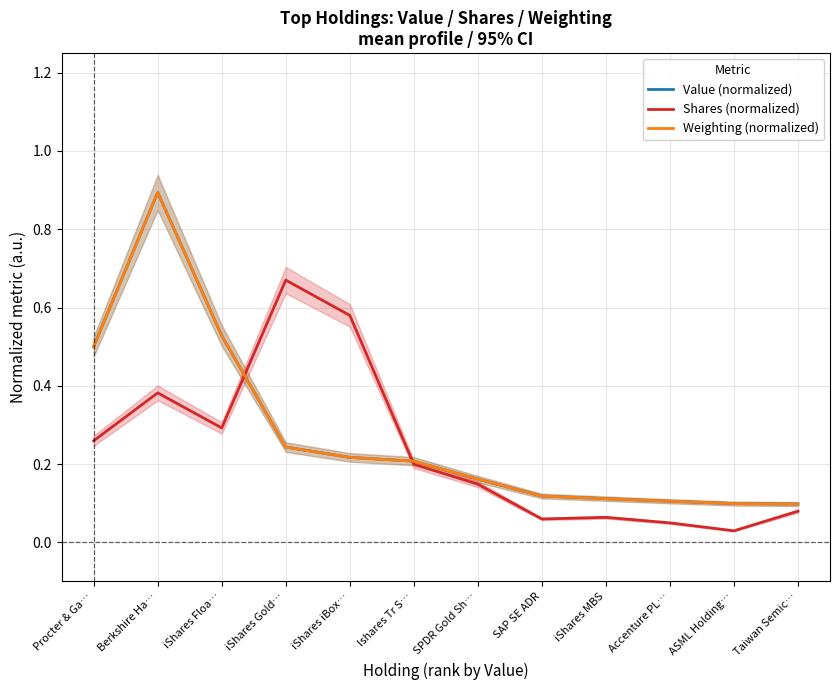

The Weighting (normalized) series shows 0.1 at iShares MBS. True or false?

True